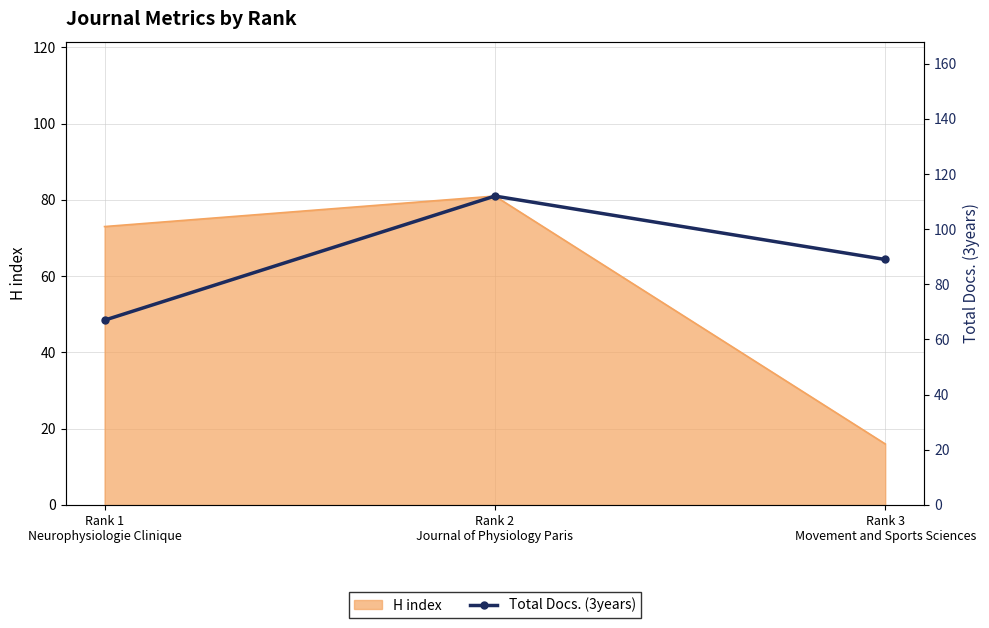

How many categories are shown in the chart?

3